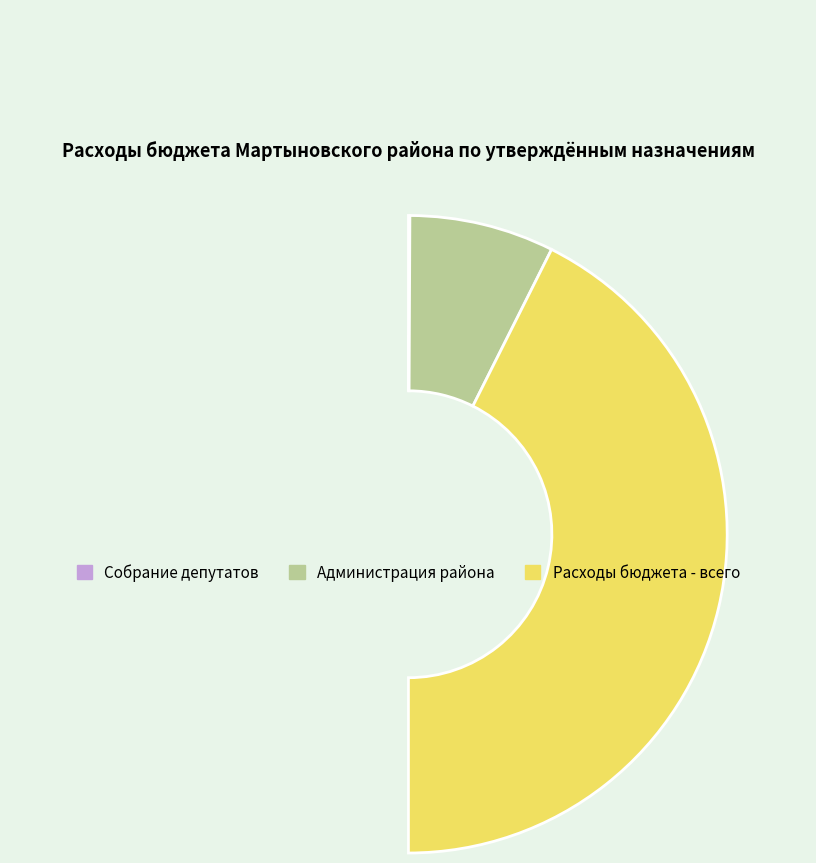

What percentage do Расходы бюджета - всего and Администрация района together represent?

99.9%